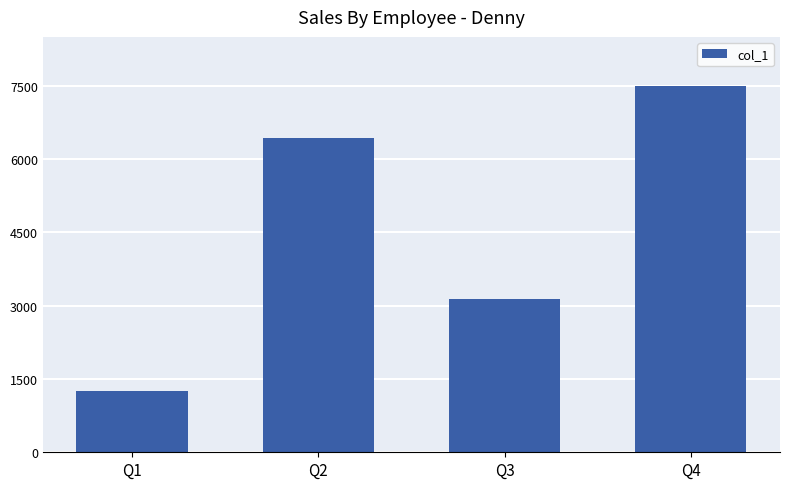

Reading right to left, list all the values displayed in this chart.

Q4=7494	Q3=3137	Q2=6423	Q1=1254